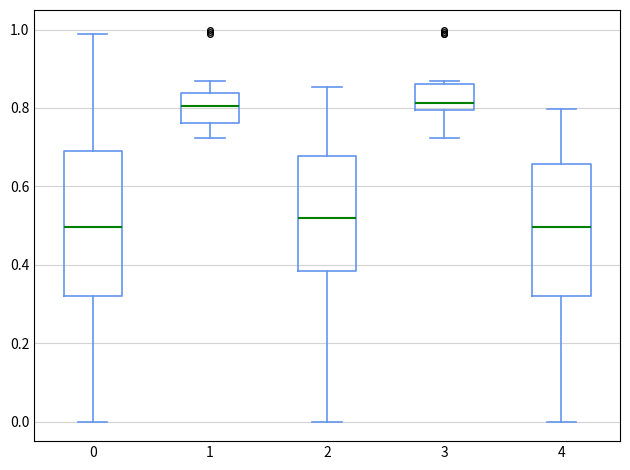

Which box is the tallest, from its lower edge to its upper edge?

0